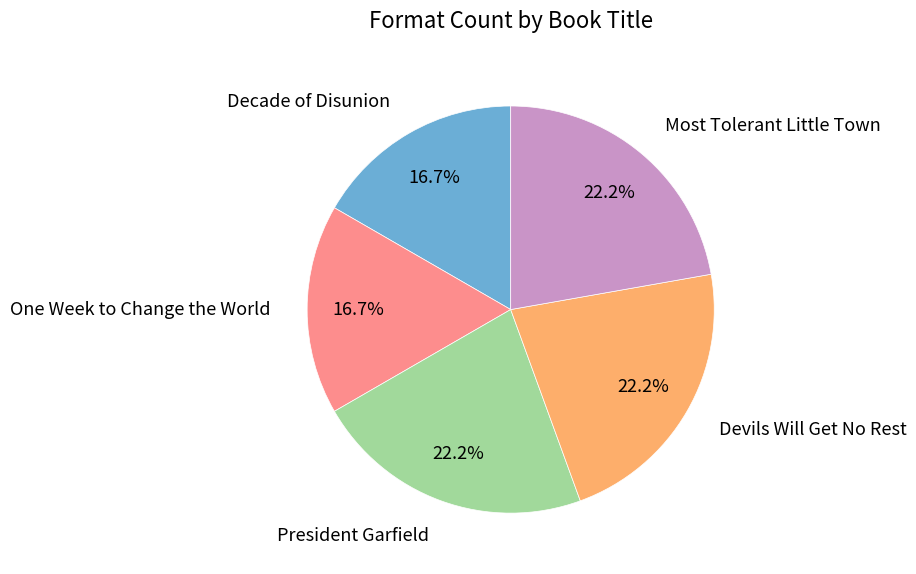

Is there any slice that represents more than half of the pie?

No